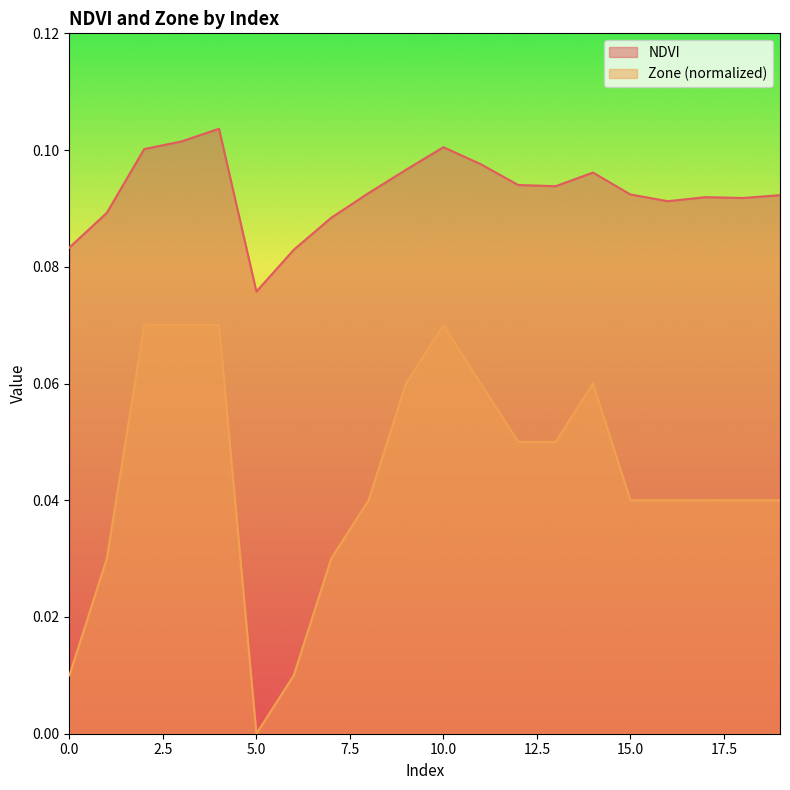

Does the chart have visible grid lines?

No